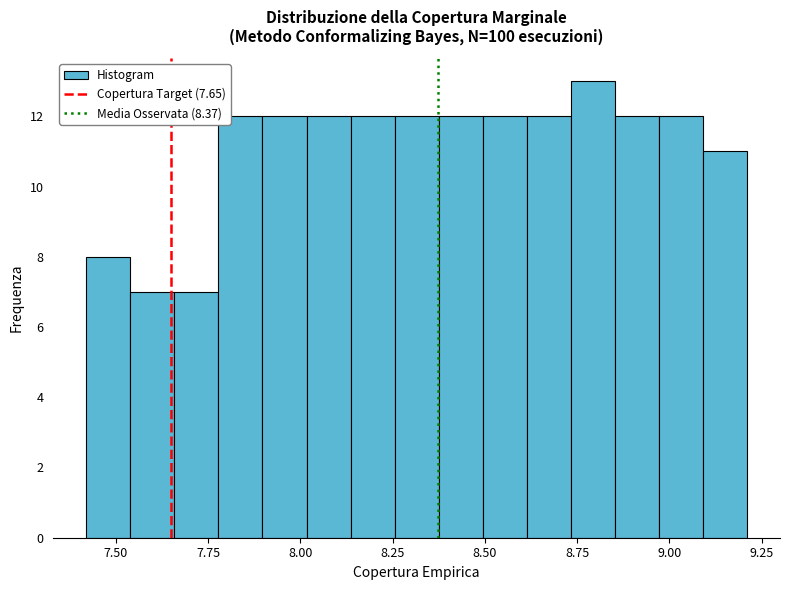

Read against the x-axis, roughly where is the centre of the tallest bar?

8.80